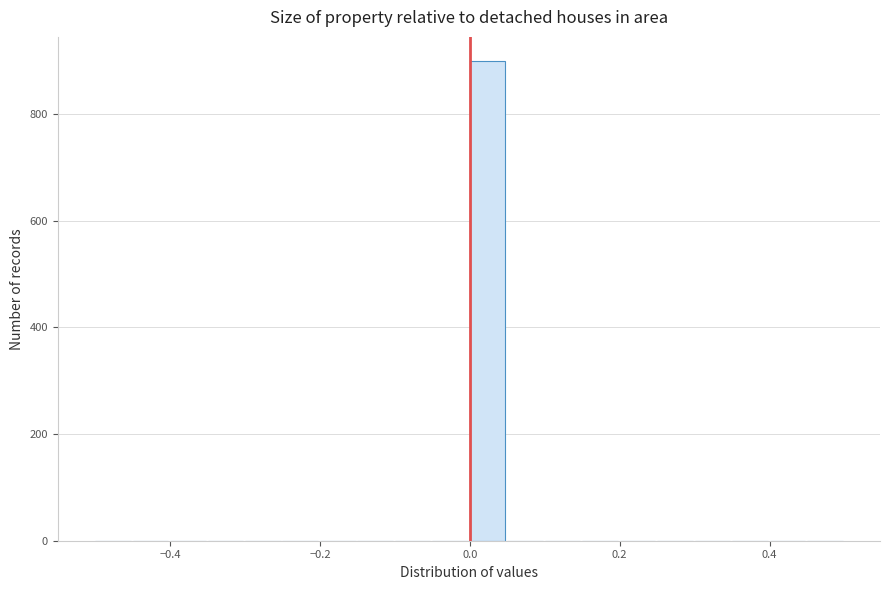

Read against the x-axis, roughly where is the centre of the tallest bar?

0.02